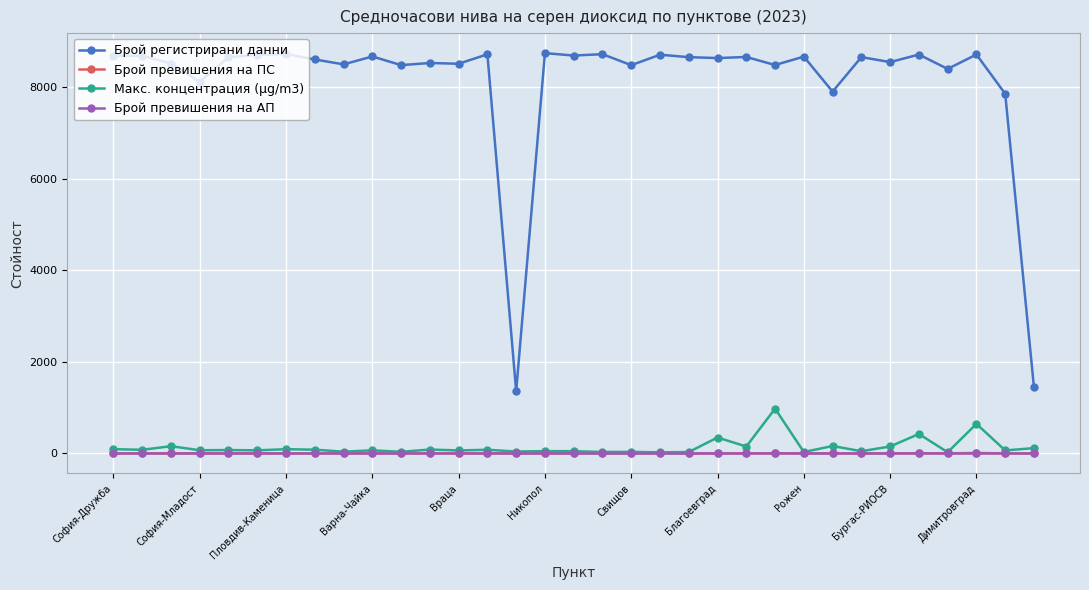

Count the number of data series in this chart.

4